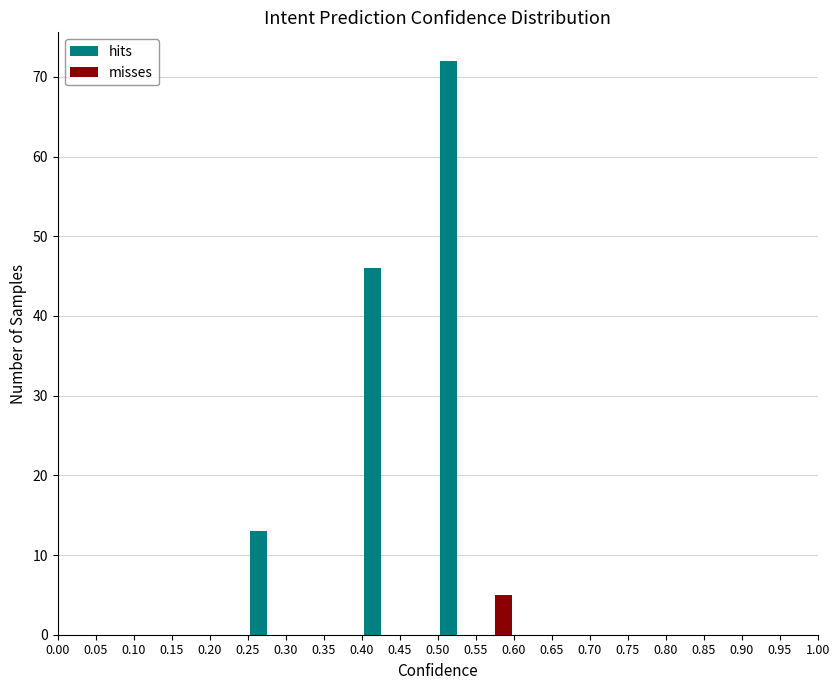

Reading left to right, list every range on the x-axis with the height of the bar of each series over it. The values are not printed on the chart, so give them approximately, as read against the axis.

0.00 to 0.05: hits=0	misses=0
0.05 to 0.10: hits=0	misses=0
0.10 to 0.15: hits=0	misses=0
0.15 to 0.20: hits=0	misses=0
0.20 to 0.25: hits=0	misses=0
0.25 to 0.30: hits=13	misses=0
0.30 to 0.35: hits=0	misses=0
0.35 to 0.40: hits=0	misses=0
0.40 to 0.45: hits=46	misses=0
0.45 to 0.50: hits=0	misses=0
0.50 to 0.55: hits=72	misses=0
0.55 to 0.60: hits=0	misses=5
0.60 to 0.65: hits=0	misses=0
0.65 to 0.70: hits=0	misses=0
0.70 to 0.75: hits=0	misses=0
0.75 to 0.80: hits=0	misses=0
0.80 to 0.85: hits=0	misses=0
0.85 to 0.90: hits=0	misses=0
0.90 to 0.95: hits=0	misses=0
0.95 to 1.00: hits=0	misses=0